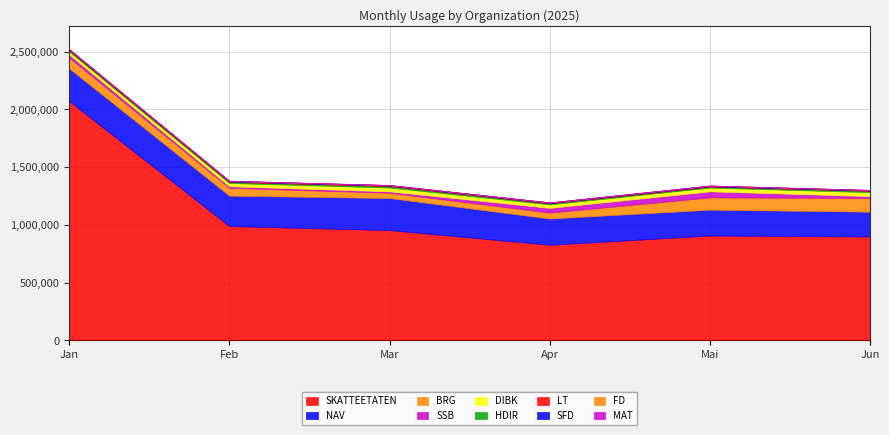

What is the difference between the maximum and minimum values in the Mai series?

906648